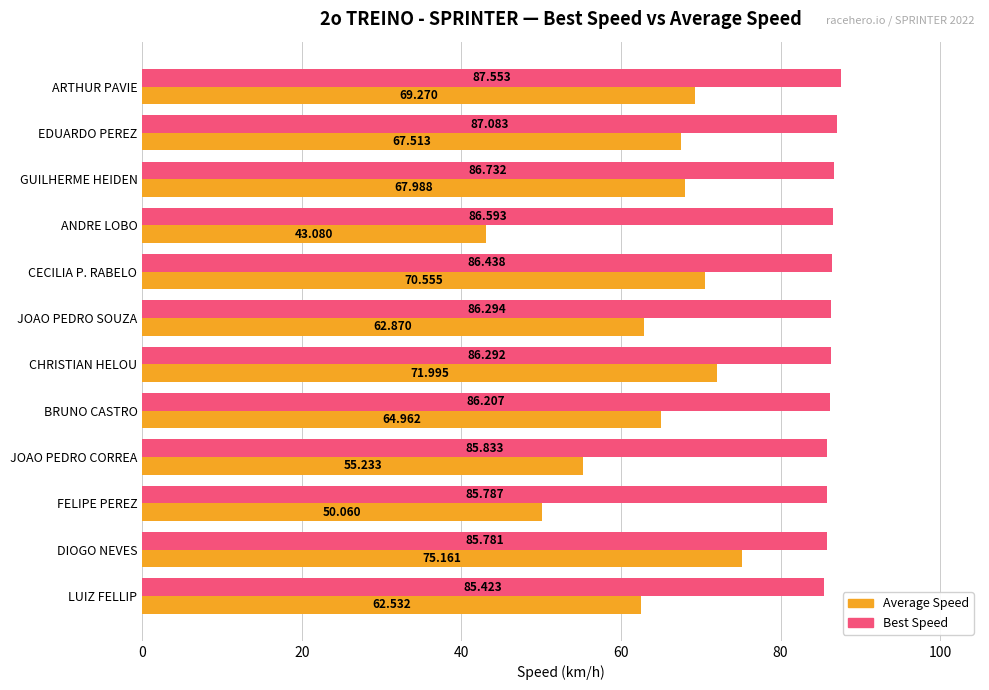

Where is Average Speed nearest to the value 59?

LUIZ FELLIP